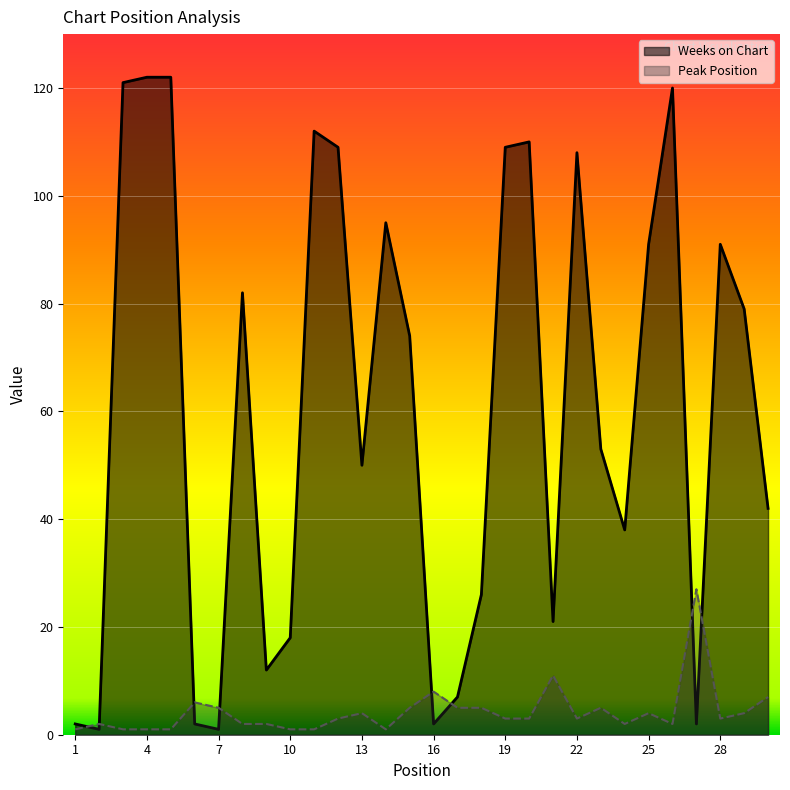

How many lines are shown in the chart?

2